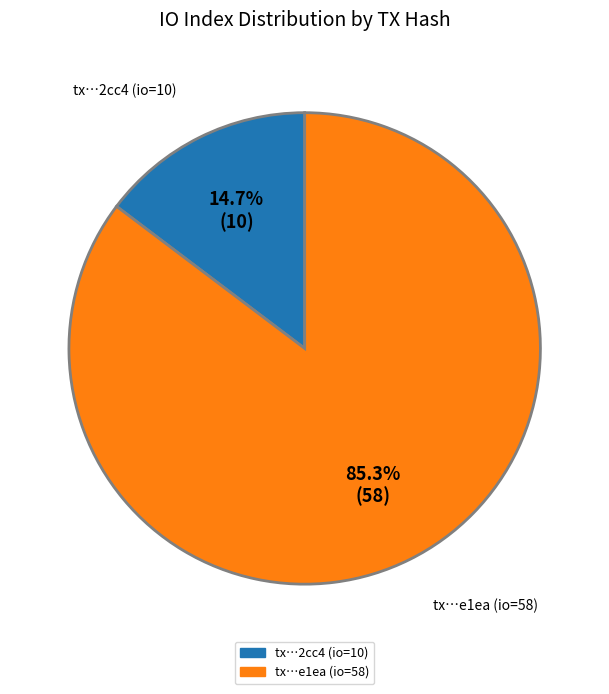

Do tx…e1ea (io=58) and tx…2cc4 (io=10) together represent more than half of the pie?

Yes